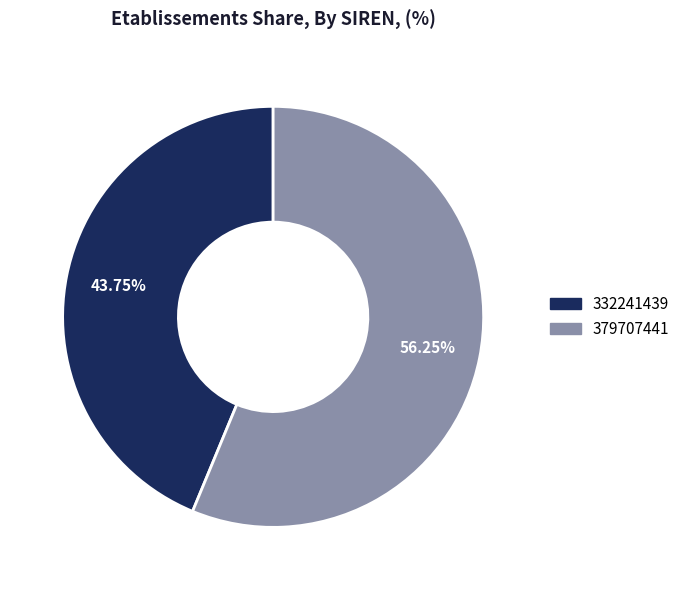

Which has a higher value, 379707441 or 332241439?

379707441